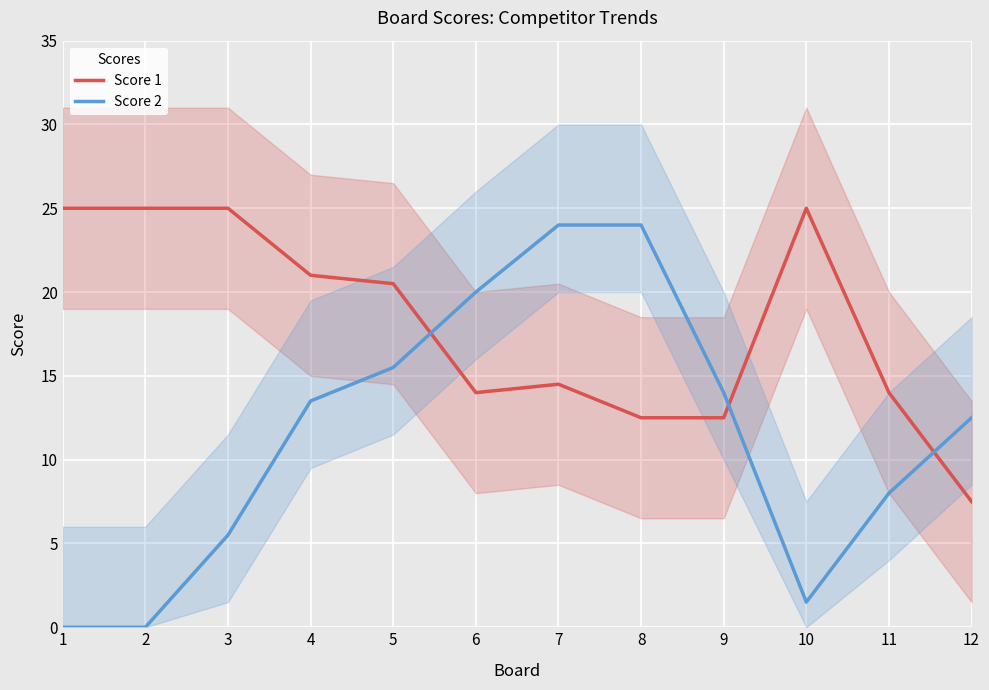

Where is Score 1 nearest to the value 16?

7